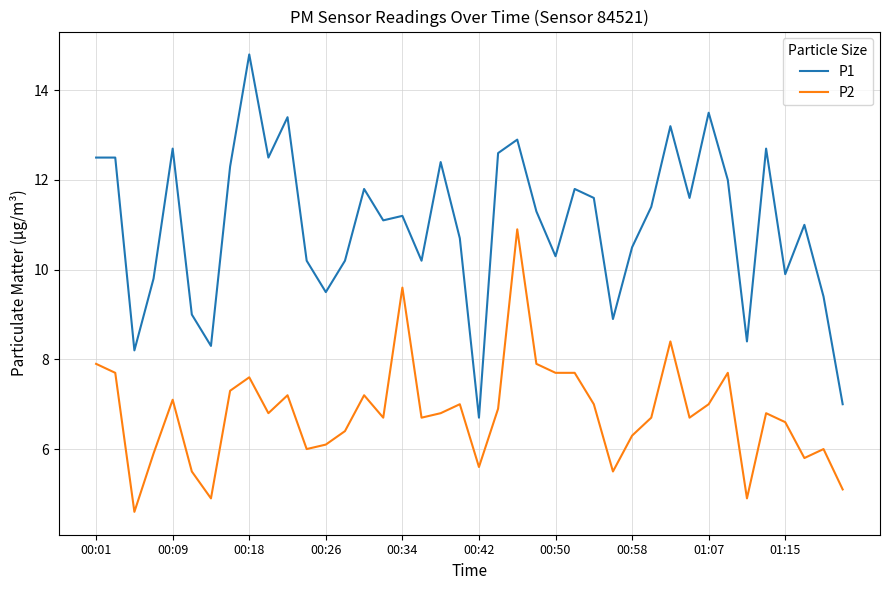

Which series has the largest range (max minus min)?

P1